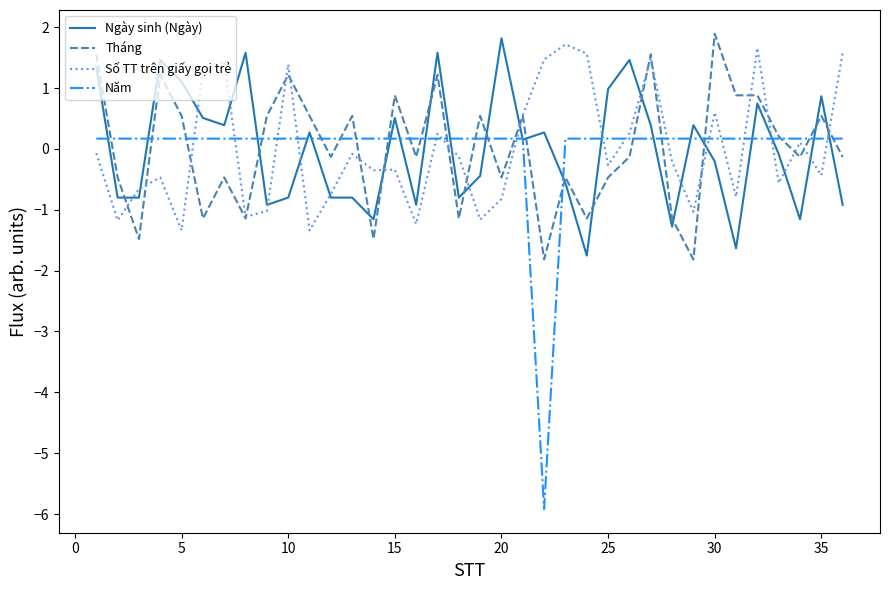

What is the minimum value for Số TT trên giấy gọi trẻ?

-1.3